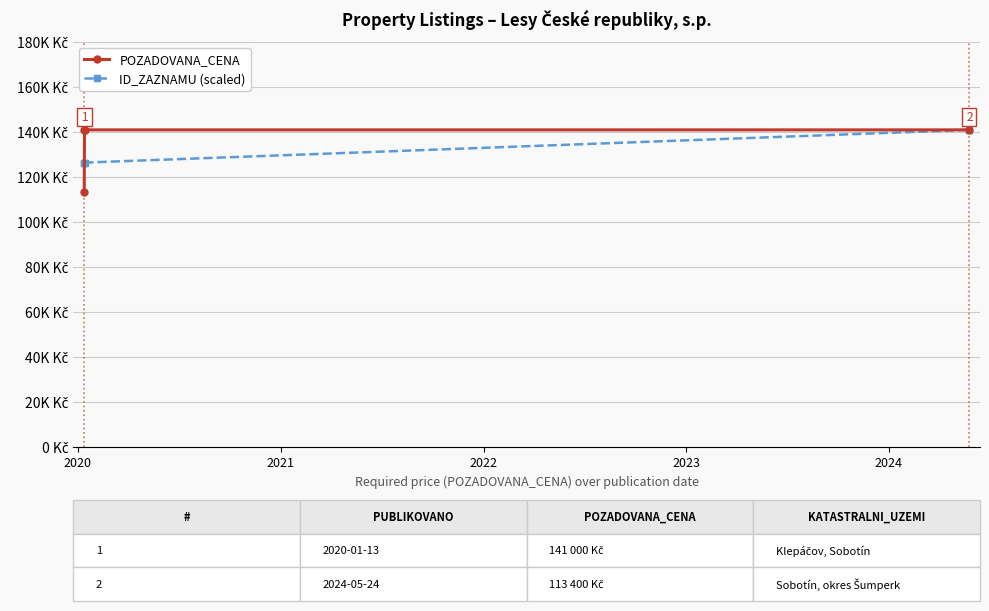

True or false: POZADOVANA_CENA and ID_ZAZNAMU (scaled) intersect in this chart.

True